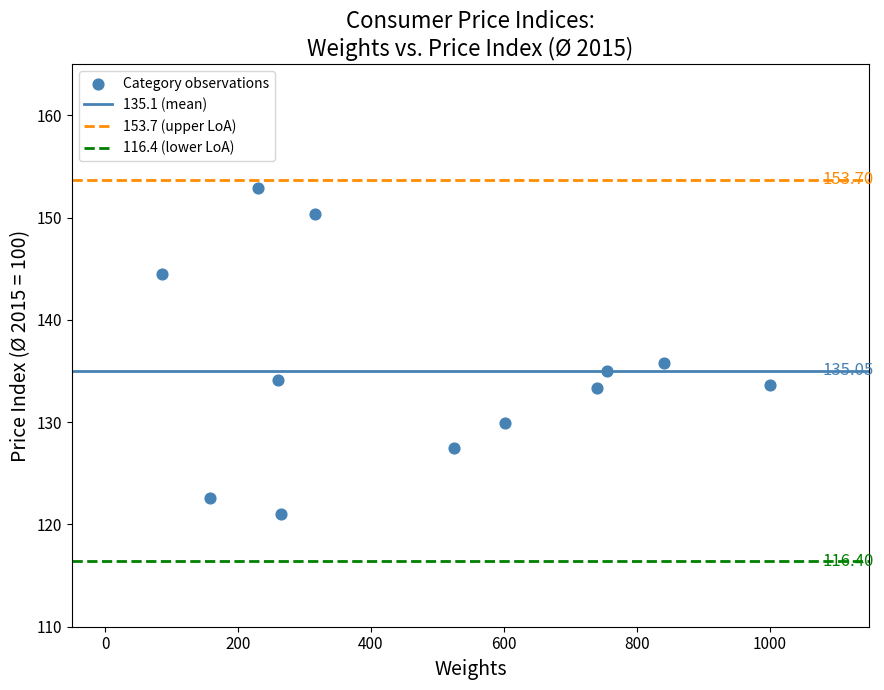

What is the average X value?

481.8